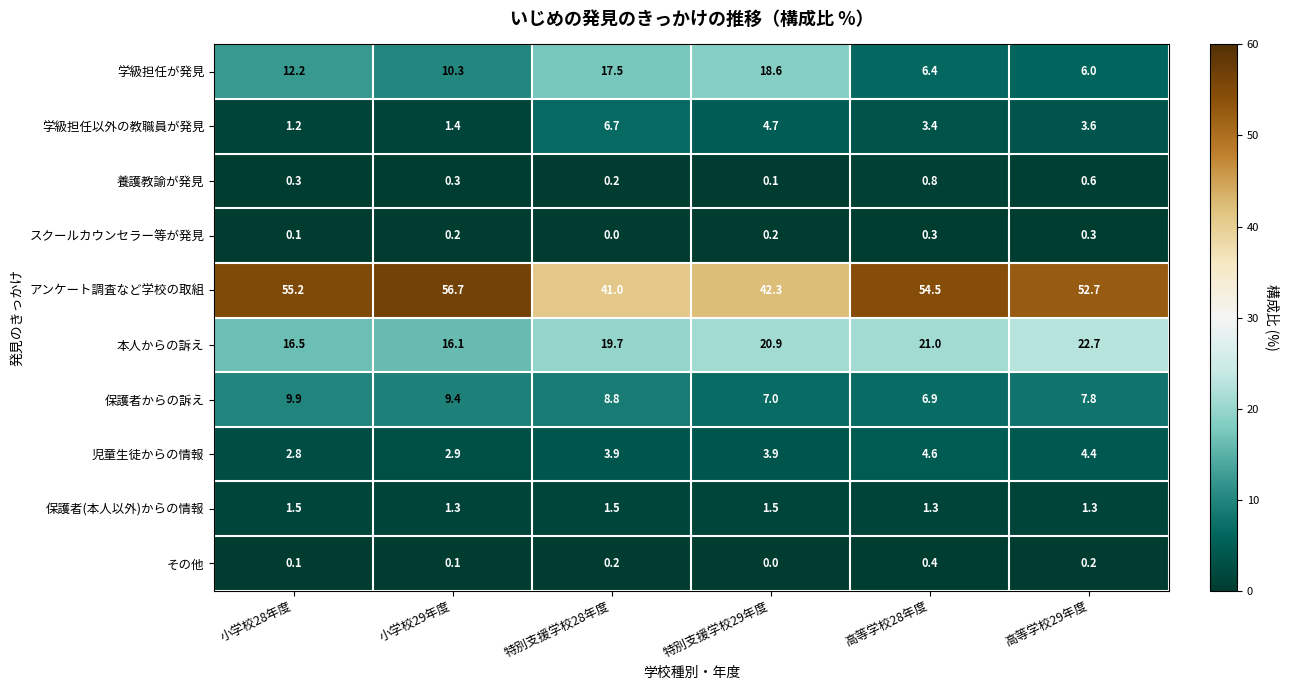

List the series in order of their peak value, lowest first.

スクールカウンセラー等が発見, その他, 養護教諭が発見, 保護者(本人以外)からの情報, 児童生徒からの情報, 学級担任以外の教職員が発見, 保護者からの訴え, 学級担任が発見, 本人からの訴え, アンケート調査など学校の取組